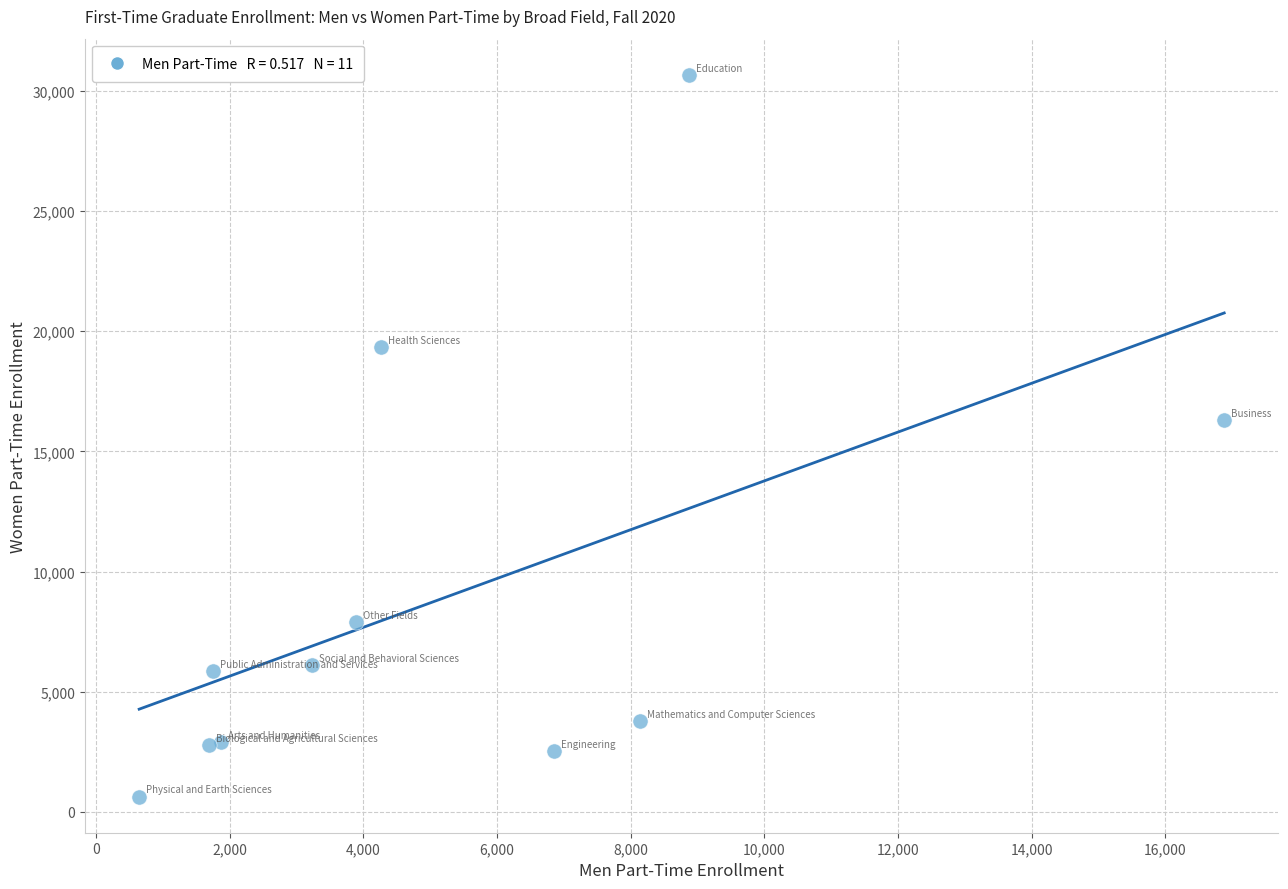

What Y value in the scatter plot is closest to 15651?

16292.0